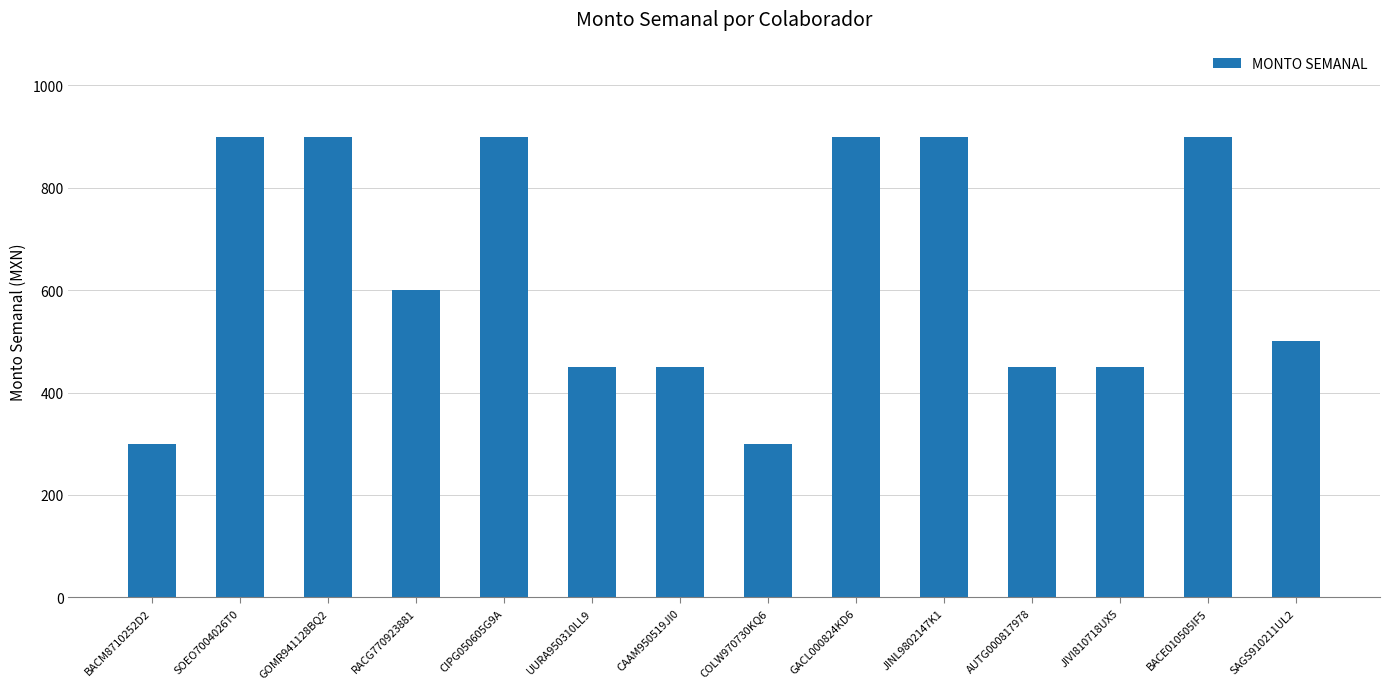

What is the change in value from UURA950310LL9 to SAGS910211UL2?

+50